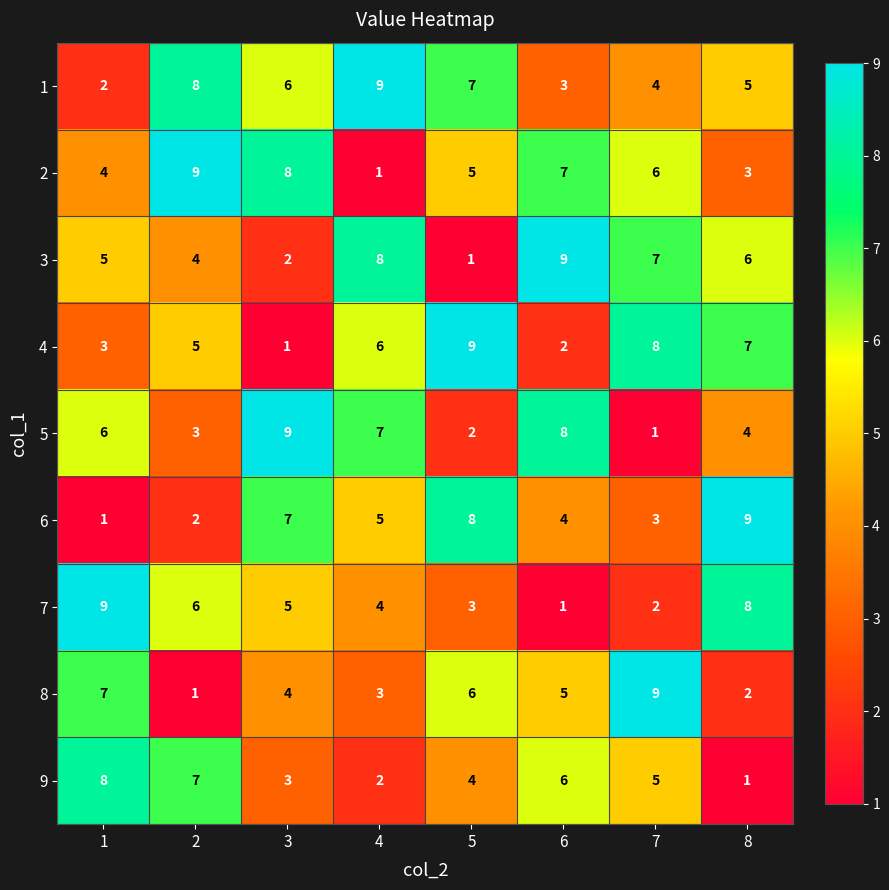

The value of 9 at 7 is 8. True or false?

False